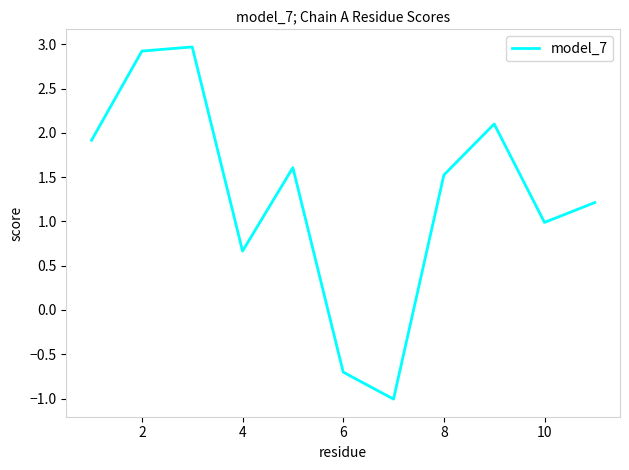

What is the smallest value displayed?

-1.0